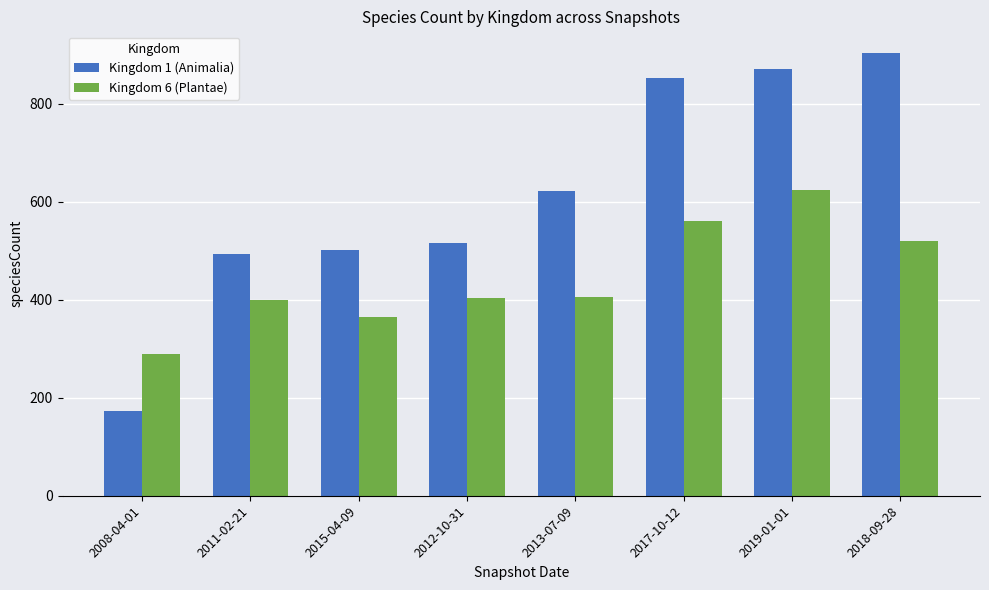

Rank the series by their maximum value, from highest to lowest.

Kingdom 1 (Animalia), Kingdom 6 (Plantae)